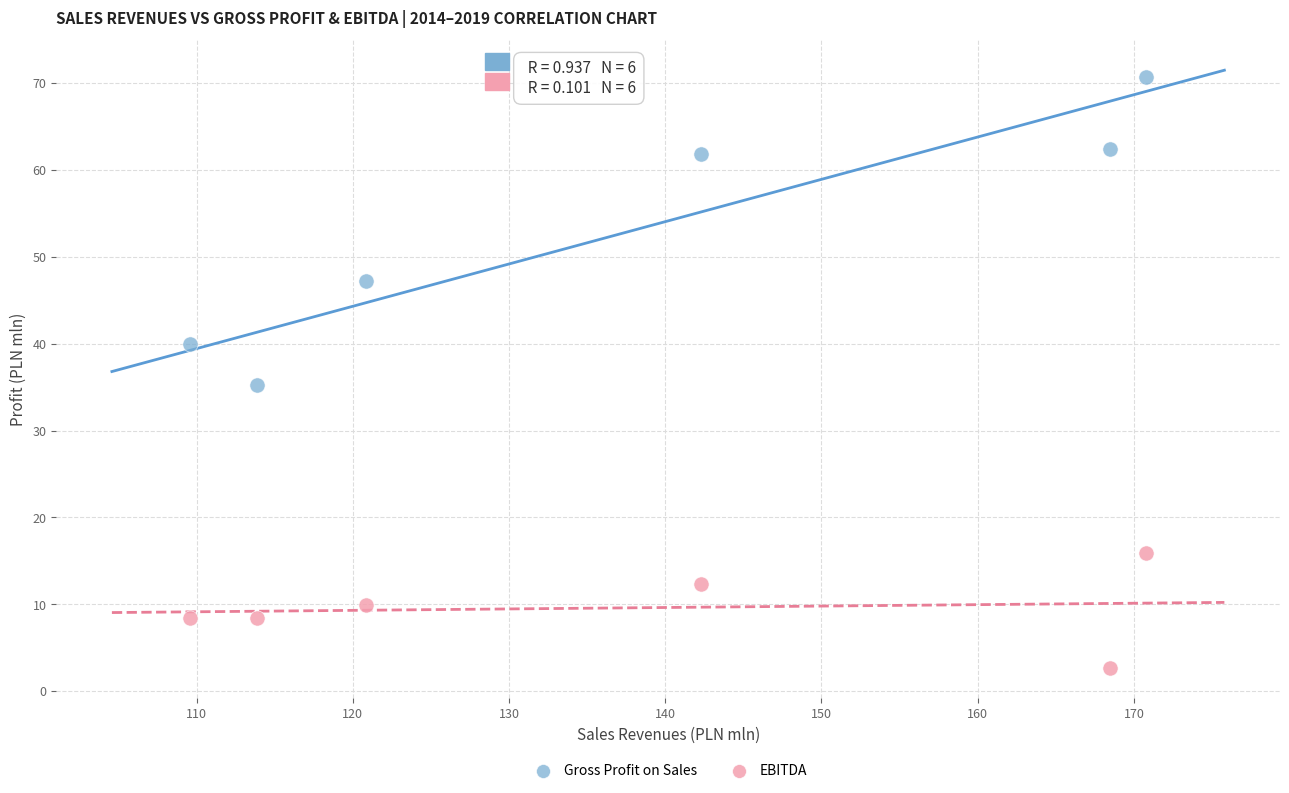

Across all data points, what is the average Y value?

31.2